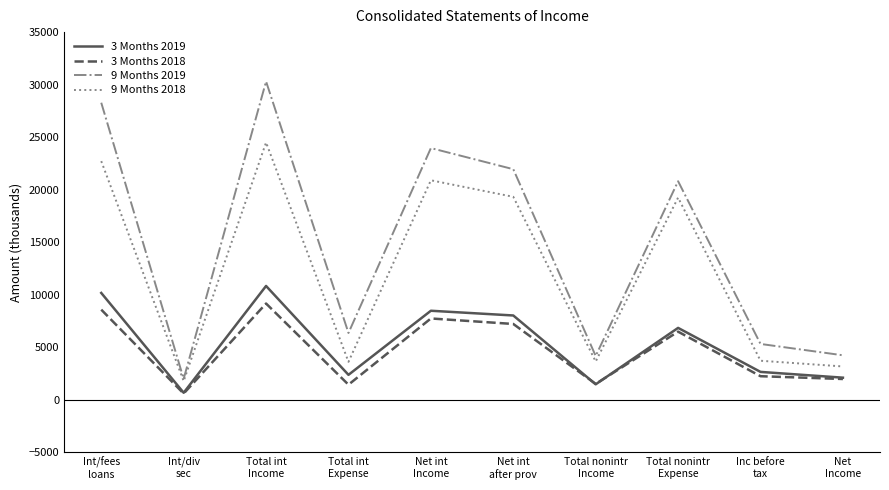

Which series has the largest total across all categories?

9 Months 2019